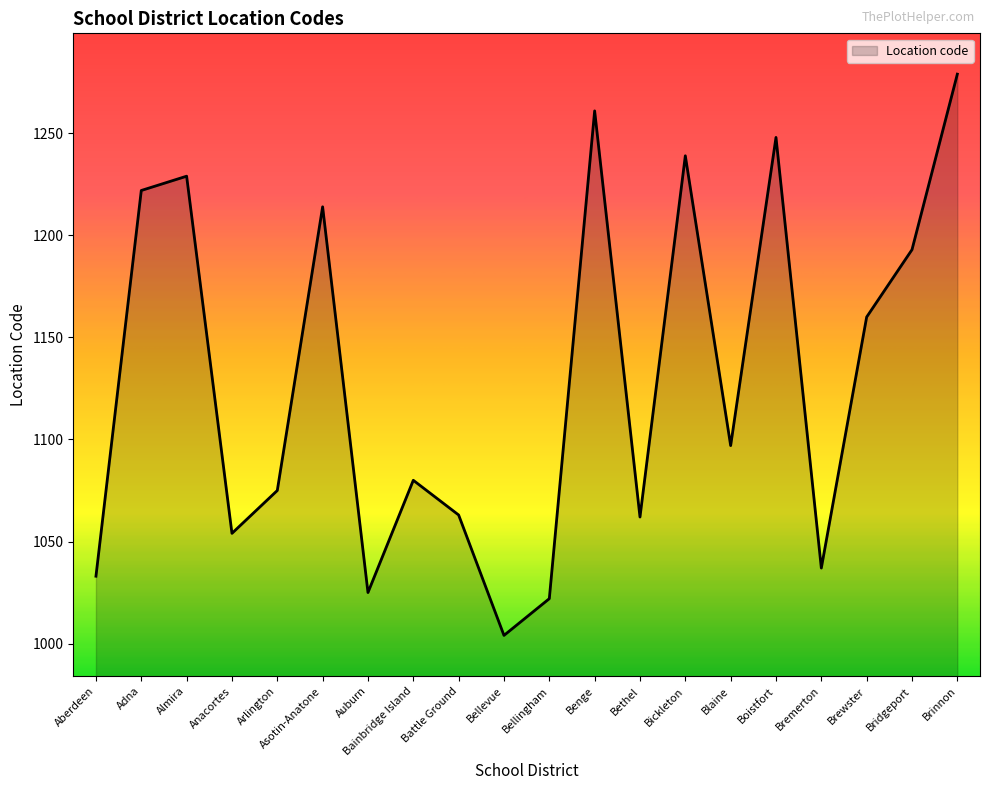

The value at Asotin-Anatone is 1214. True or false?

True